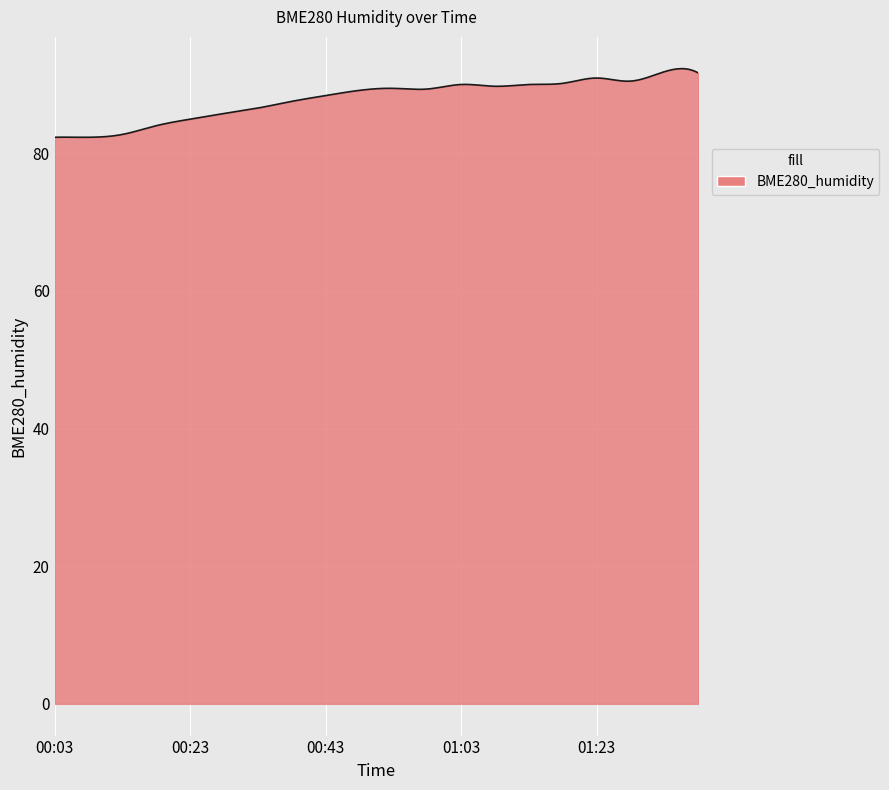

What is the difference between the maximum and minimum values?

10.0